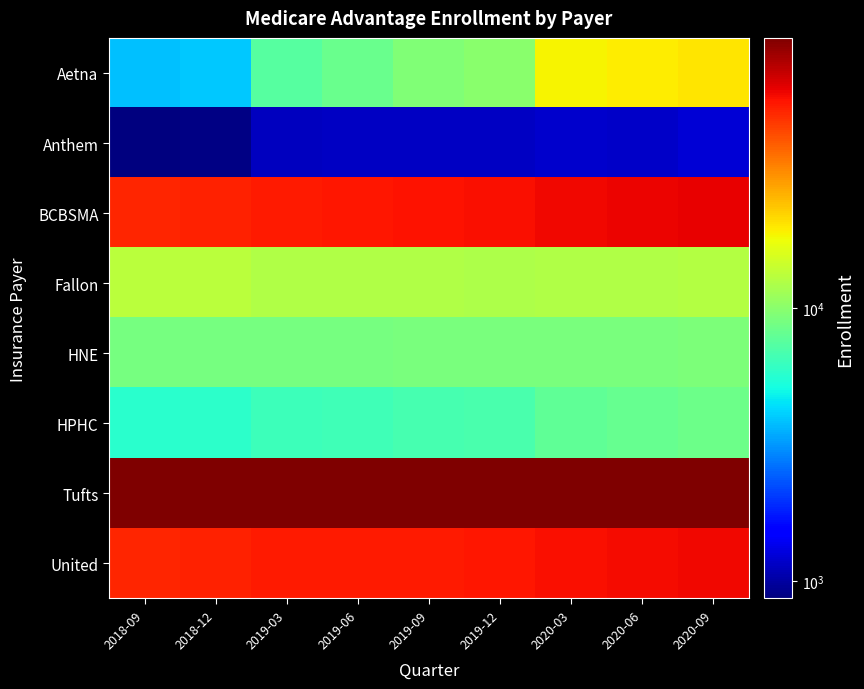

Reading left to right, extract all data points from this chart.

Aetna: 2018-09=3838	2018-12=3973	2019-03=7476	2019-06=8298	2019-09=9366	2019-12=9995	2020-03=18544	2020-06=19346	2020-09=20179
Anthem: 2018-09=866	2018-12=897	2019-03=1122	2019-06=1148	2019-09=1152	2019-12=1149	2020-03=1195	2020-06=1184	2020-09=1246
BCBSMA: 2018-09=52563	2018-12=52950	2019-03=55809	2019-06=56786	2019-09=57844	2019-12=58557	2020-03=60601	2020-06=61412	2020-09=62743
Fallon: 2018-09=13197	2018-12=13070	2019-03=12525	2019-06=12437	2019-09=12361	2019-12=12248	2020-03=12460	2020-06=12478	2020-09=12562
HNE: 2018-09=8880	2018-12=8887	2019-03=8938	2019-06=8981	2019-09=9033	2019-12=9057	2020-03=9084	2020-06=9109	2020-09=9192
HPHC: 2018-09=5735	2018-12=5809	2019-03=6429	2019-06=6547	2019-09=6780	2019-12=6933	2020-03=7792	2020-06=8067	2020-09=8407
Tufts: 2018-09=96725	2018-12=96697	2019-03=96376	2019-06=96238	2019-09=96061	2019-12=96322	2020-03=96717	2020-06=96459	2020-09=97051
United: 2018-09=52332	2018-12=52828	2019-03=55141	2019-06=55255	2019-09=55721	2019-12=55892	2020-03=58308	2020-06=59503	2020-09=61184